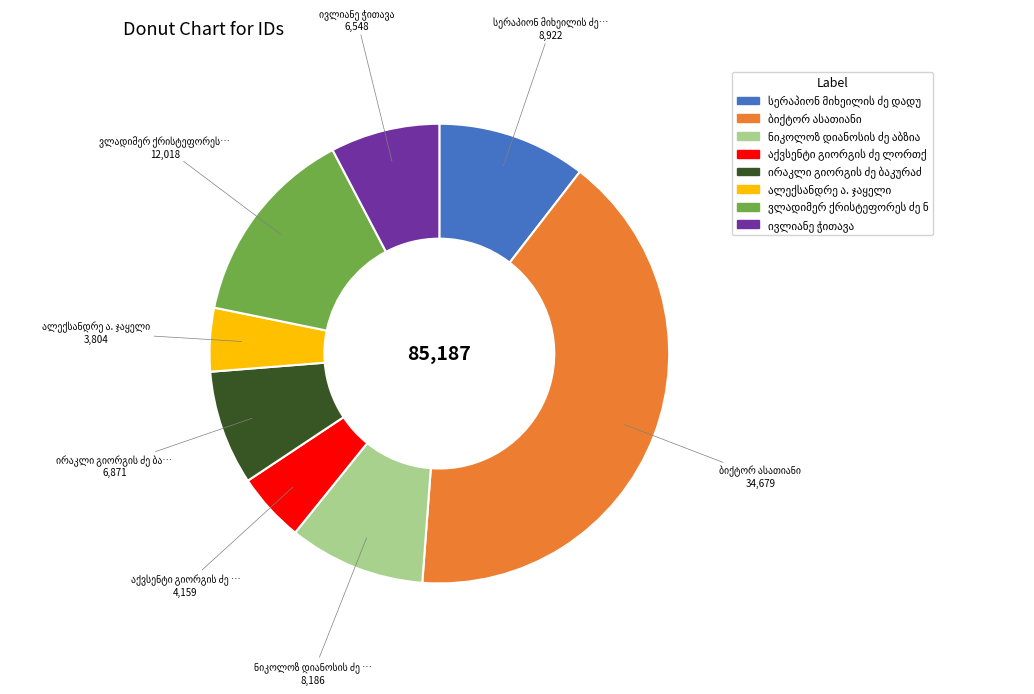

Is there any slice that represents more than half of the pie?

No